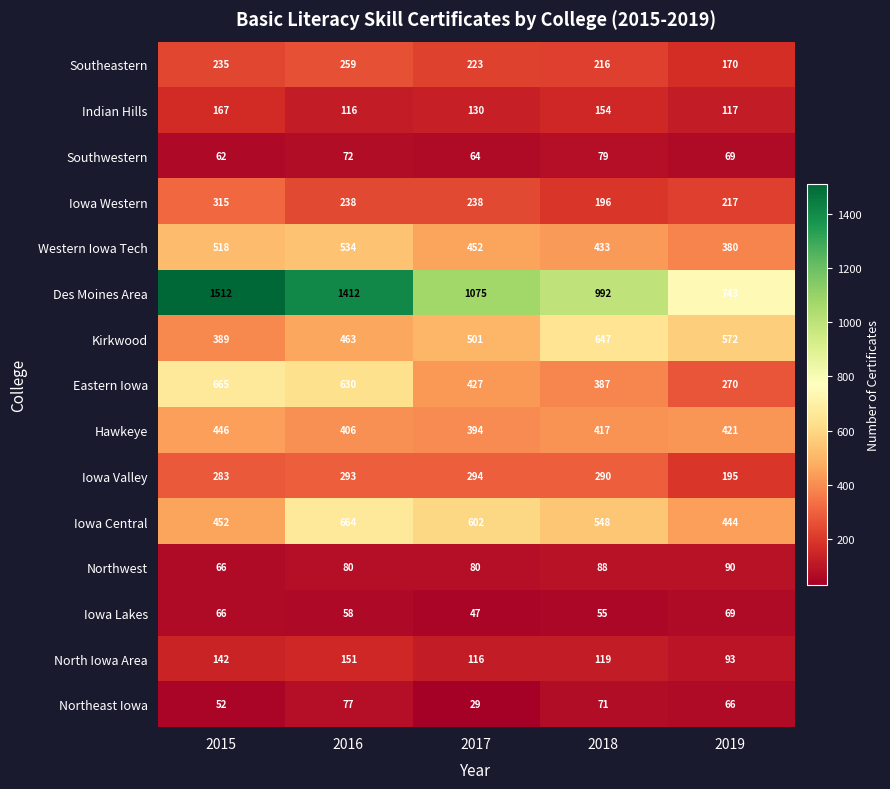

What is the average value of the Indian Hills series?

137